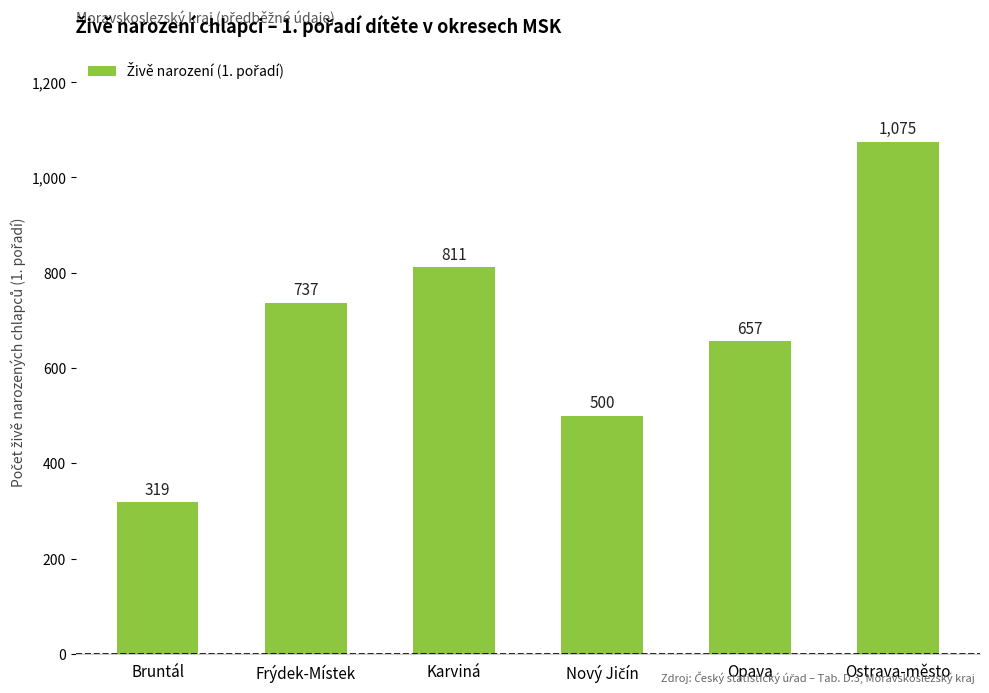

Reading left to right, list all the values displayed in this chart.

319	737	811	500	657	1075